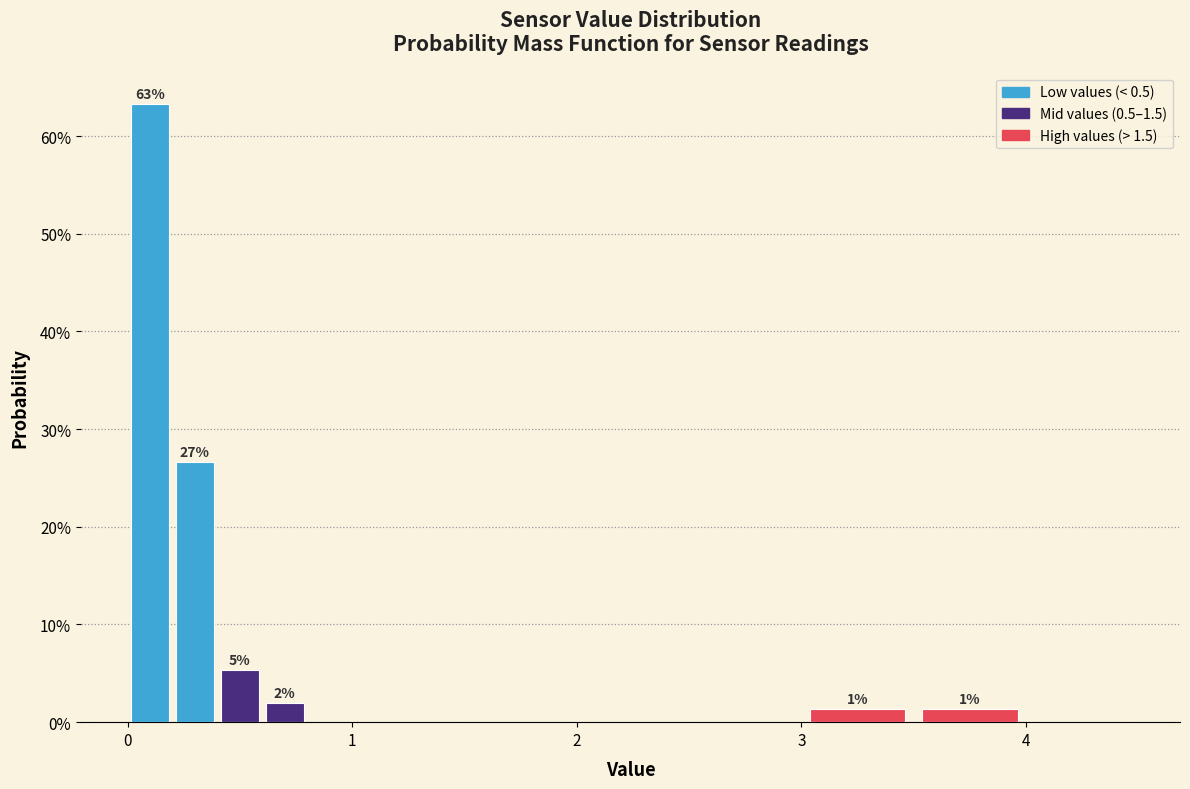

Read against the x-axis, roughly where is the centre of the tallest bar?

0.1